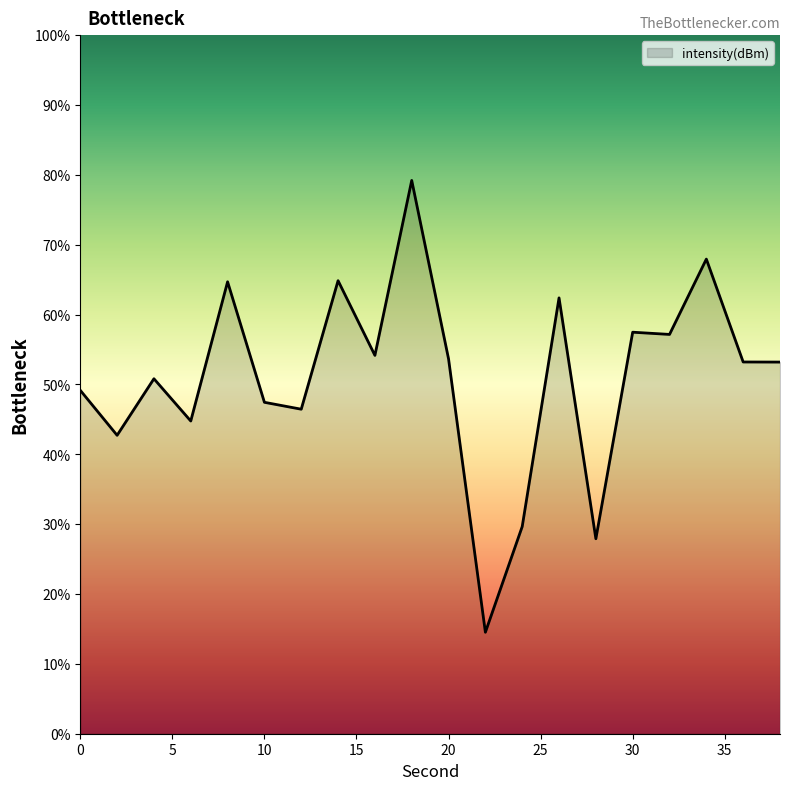

What is the maximum value shown in the chart?

79.2